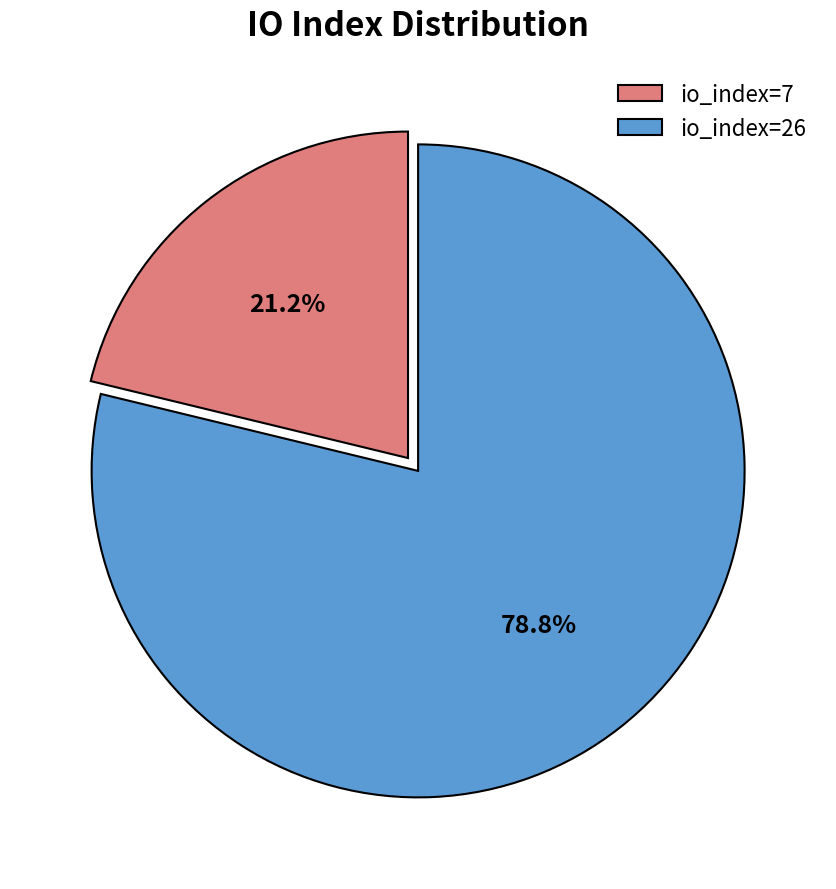

True or false: io_index=26 accounts for 89% of the total.

False